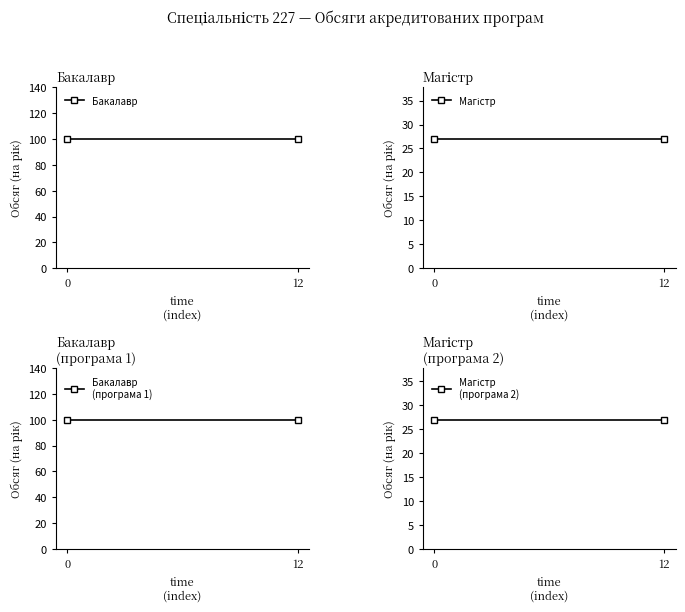

What is the sum of all Бакалавр
(програма 1) values?

200